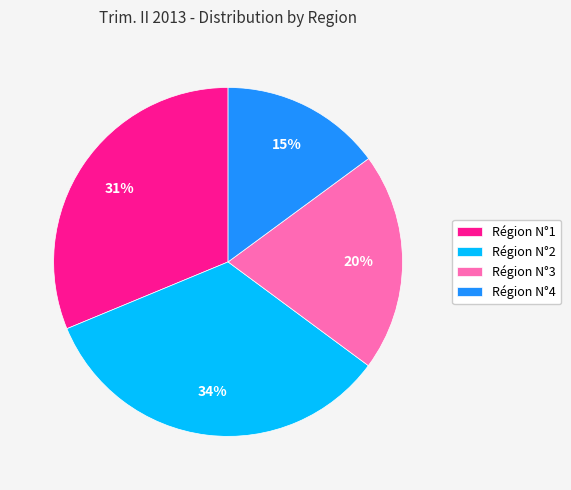

Is the sum of Région N°3 and Région N°2 greater than half?

Yes